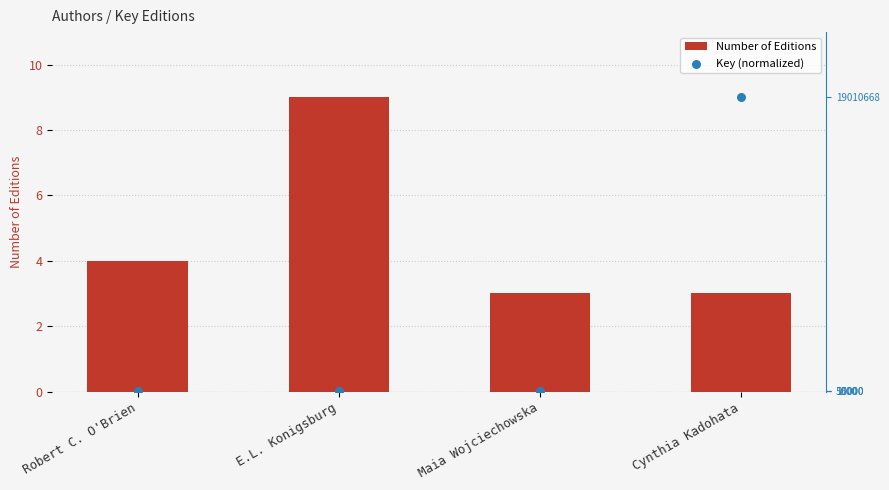

Which series has the largest total across all categories?

Number of Editions